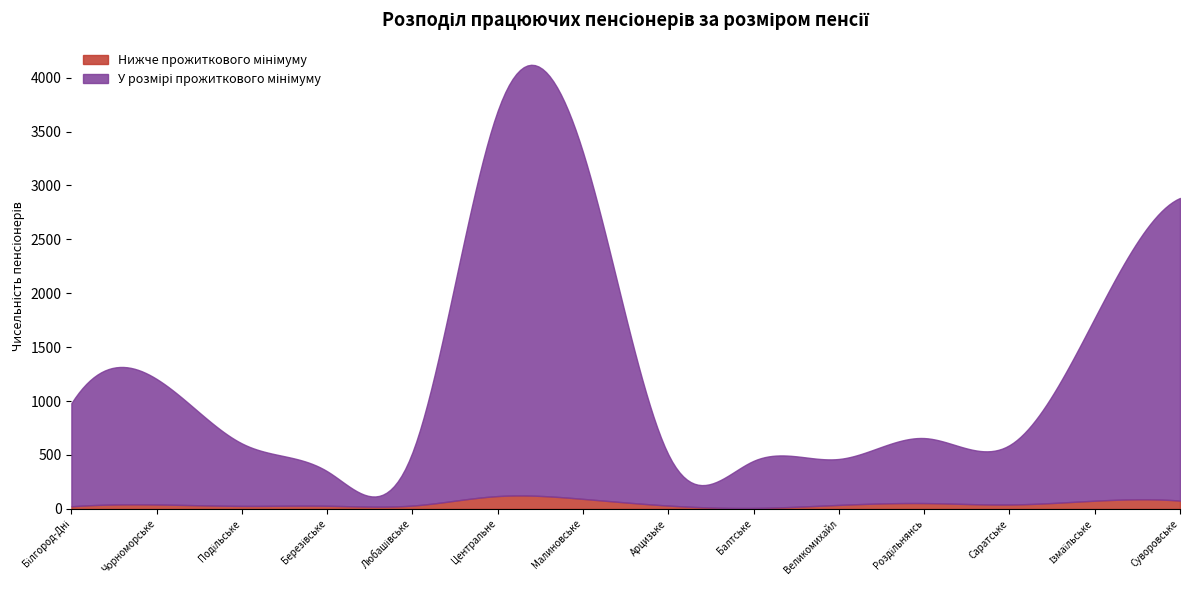

What is the total value across all series at Арцизьке?

504.0